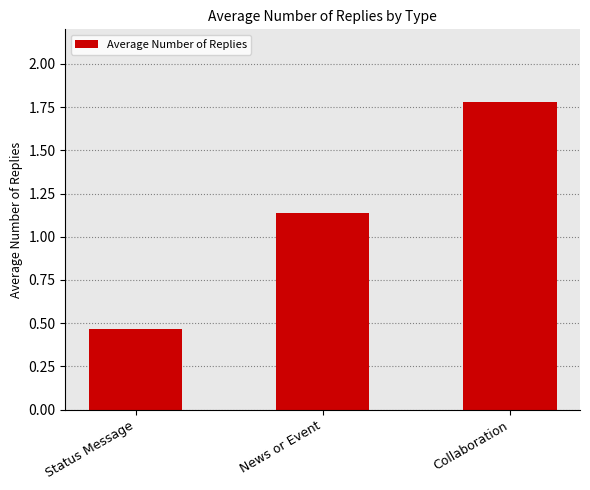

Which category has the highest value across all series?

Collaboration